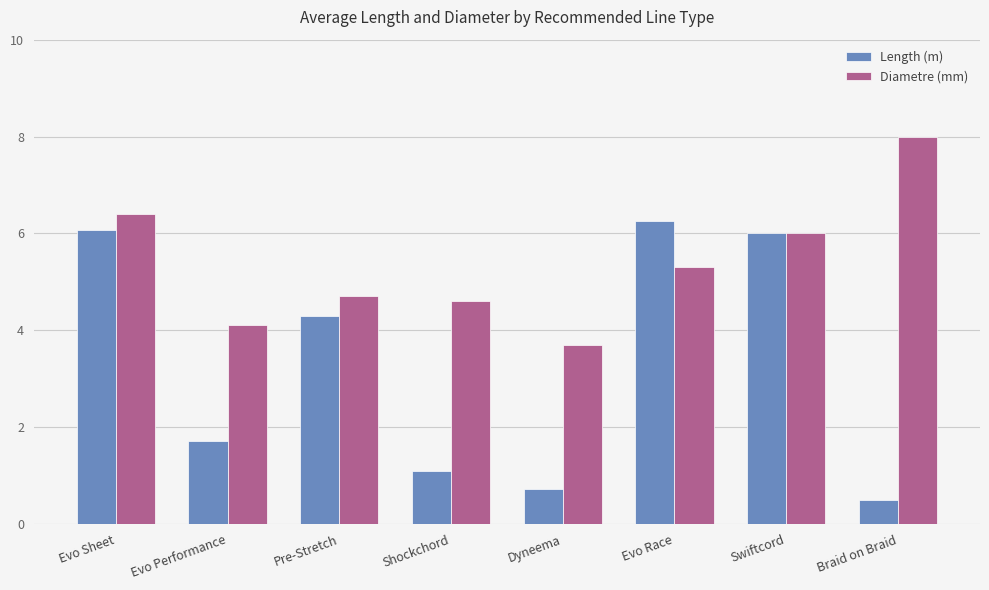

Is it true that Diametre (mm) equals 8.0 at Braid on Braid?

True